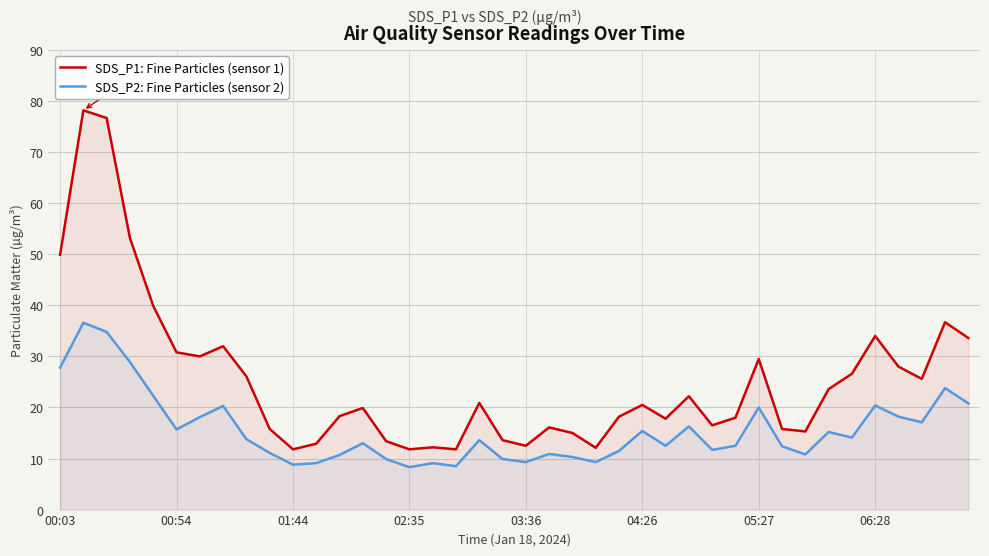

How many interior local peaks does the SDS_P2: Fine Particles (sensor 2) series have?

12